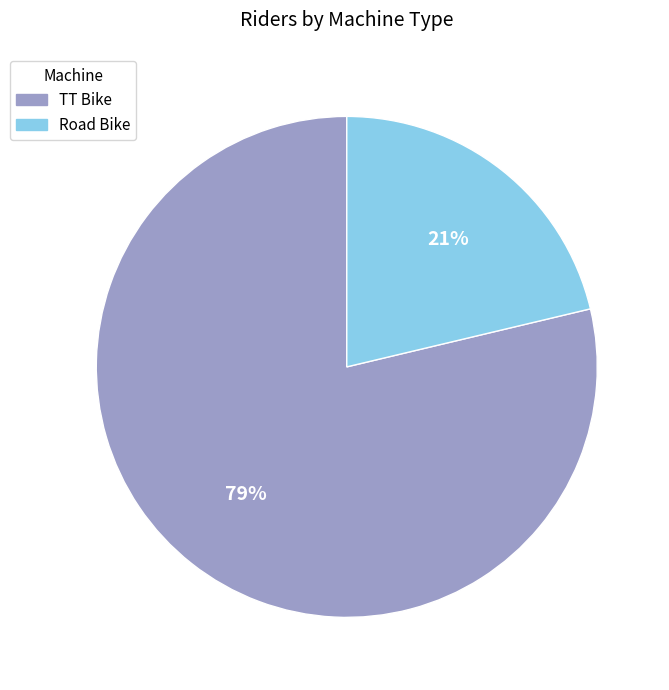

Which category accounts for the majority?

TT Bike